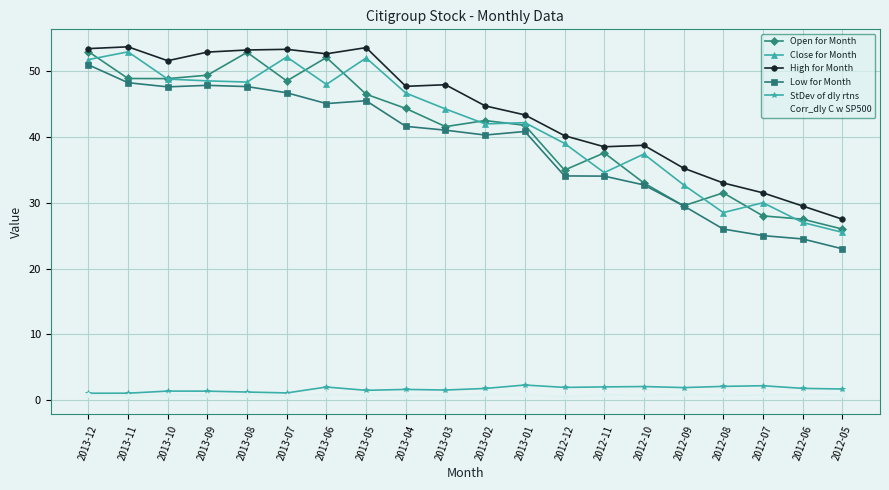

Which series has the widest spread of values?

Low for Month